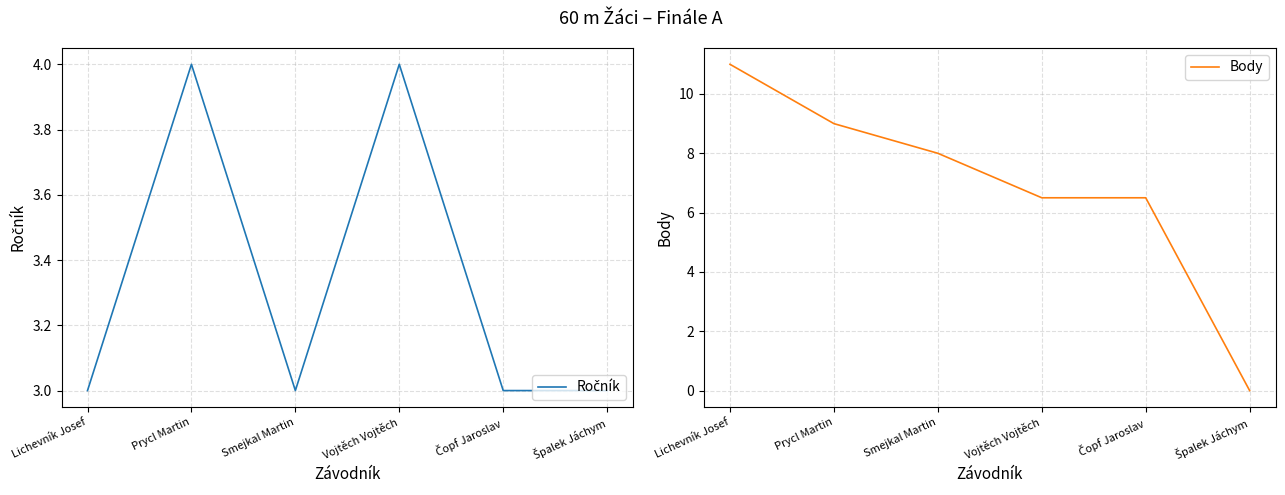

Is the value of Body at Lichevník Josef greater than the value of Ročník at Smejkal Martin?

Yes